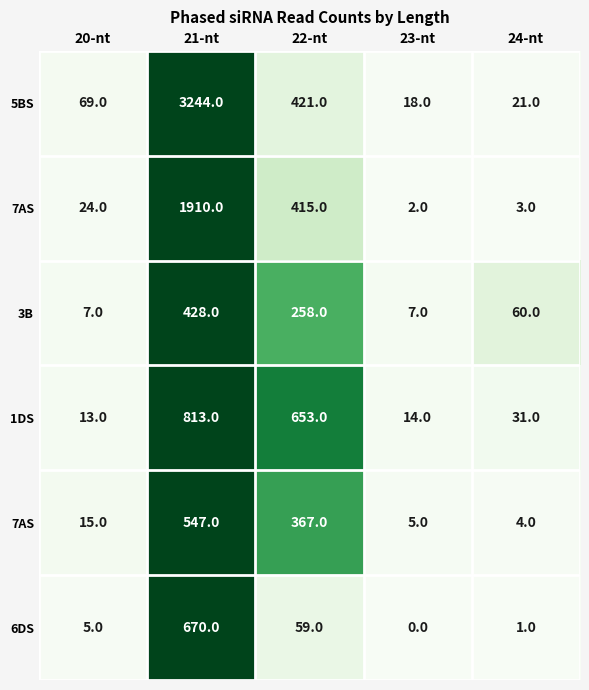

How many distinct data groups are displayed?

6